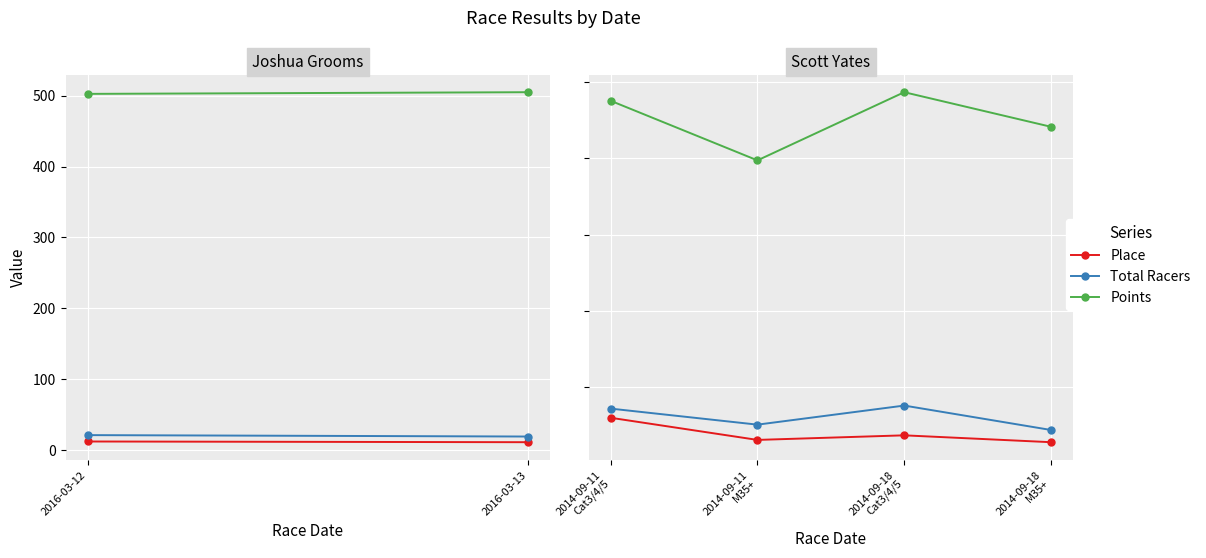

True or false: Points has more than 2 points higher than both neighbors.

False